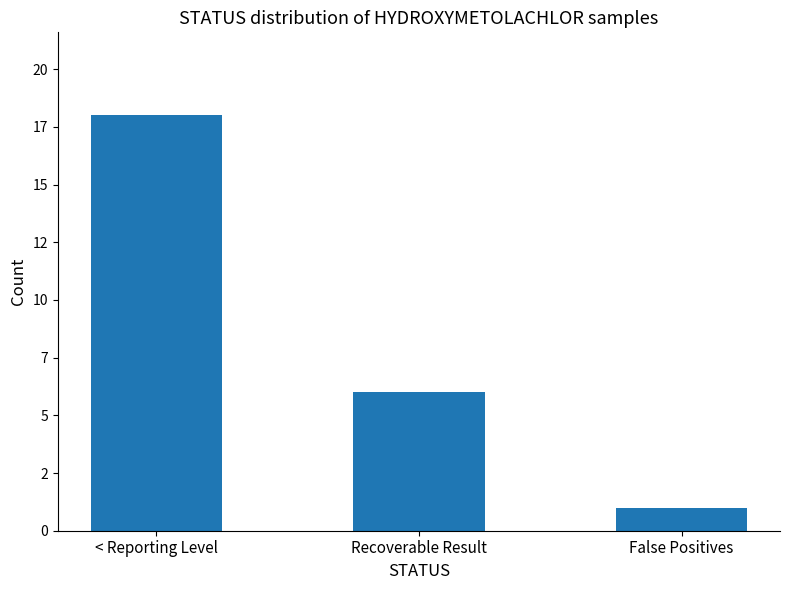

Does the chart contain any negative values?

No